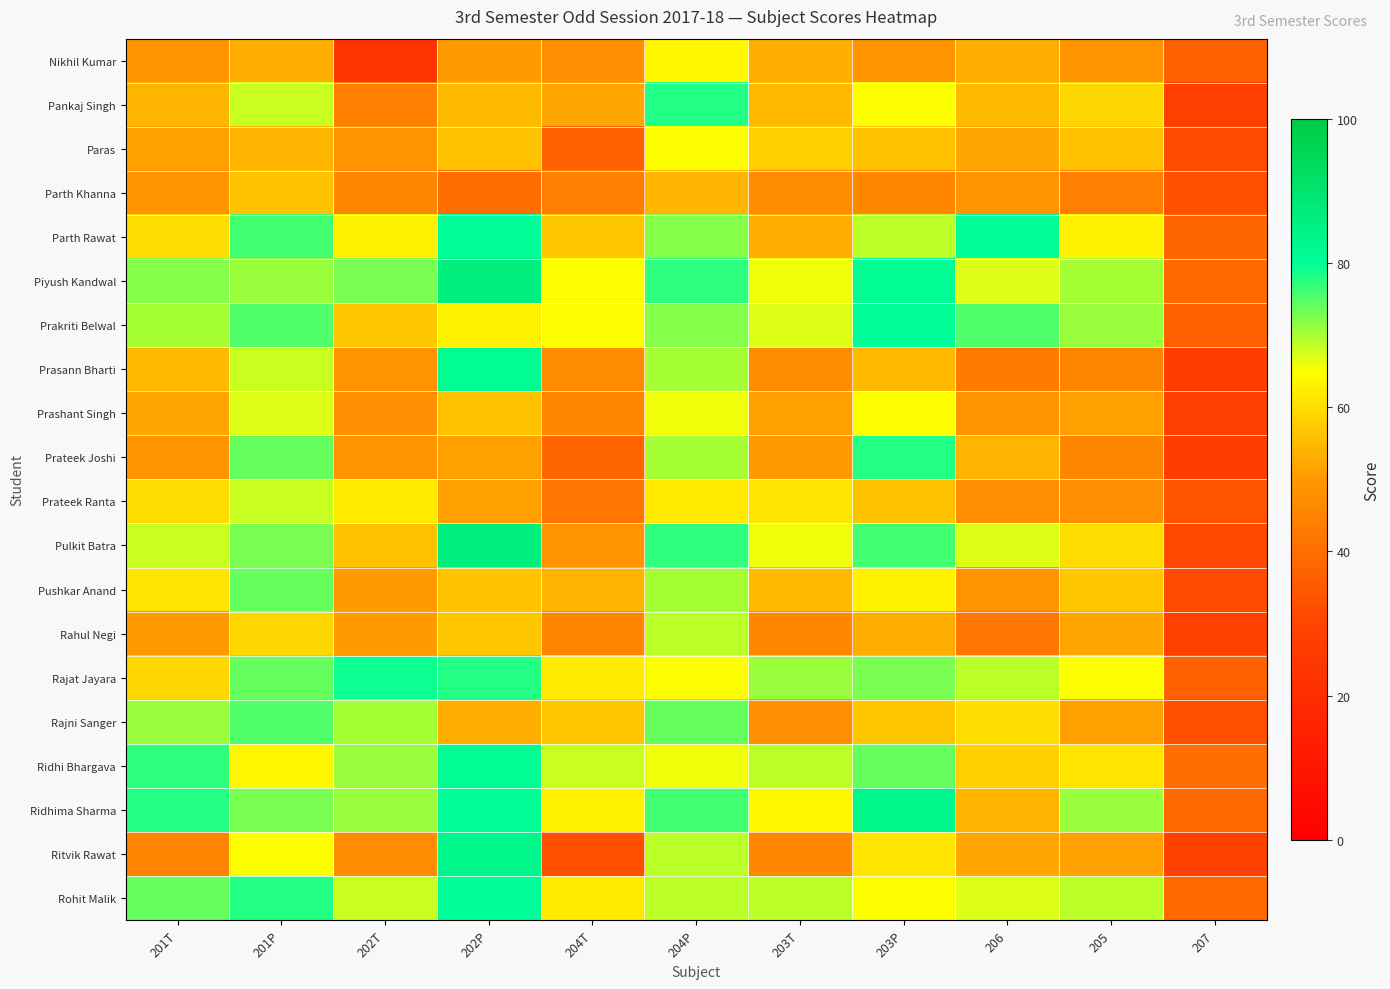

Reading right to left, what are all the values shown in this chart?

Nikhil Kumar: 207=37	205=49	206=53	203P=49	203T=53	204P=64	204T=48	202P=50	202T=23	201P=53	201T=49
Pankaj Singh: 207=28	205=59	206=55	203P=65	203T=55	204P=78	204T=52	202P=55	202T=44	201P=68	201T=54
Paras: 207=32	205=56	206=52	203P=56	203T=58	204P=65	204T=37	202P=56	202T=49	201P=54	201T=51
Parth Khanna: 207=33	205=44	206=49	203P=46	203T=47	204P=54	204T=44	202P=40	202T=46	201P=56	201T=49
Parth Rawat: 207=38	205=63	206=80	203P=69	203T=53	204P=72	204T=57	202P=80	202T=63	201P=76	201T=60
Piyush Kandwal: 207=39	205=70	206=67	203P=81	203T=66	204P=77	204T=65	202P=86	202T=73	201P=71	201T=72
Prakriti Belwal: 207=37	205=71	206=75	203P=80	203T=67	204P=72	204T=65	202P=63	202T=57	201P=75	201T=70
Prasann Bharti: 207=27	205=46	206=43	203P=55	203T=47	204P=70	204T=47	202P=81	202T=49	201P=68	201T=55
Prashant Singh: 207=28	205=51	206=49	203P=65	203T=51	204P=66	204T=46	202P=56	202T=48	201P=67	201T=52
Prateek Joshi: 207=27	205=46	206=54	203P=78	203T=50	204P=70	204T=38	202P=51	202T=49	201P=74	201T=49
Prateek Ranta: 207=34	205=48	206=48	203P=56	203T=61	204P=62	204T=42	202P=51	202T=62	201P=68	201T=60
Pulkit Batra: 207=31	205=60	206=67	203P=76	203T=66	204P=77	204T=49	202P=86	202T=56	201P=73	201T=68
Pushkar Anand: 207=32	205=57	206=49	203P=63	203T=55	204P=70	204T=54	202P=56	202T=50	201P=74	201T=61
Rahul Negi: 207=29	205=52	206=42	203P=53	203T=46	204P=69	204T=45	202P=57	202T=50	201P=59	201T=50
Rajat Jayara: 207=37	205=65	206=69	203P=73	203T=71	204P=65	204T=62	202P=78	202T=79	201P=74	201T=59
Rajni Sanger: 207=33	205=51	206=60	203P=57	203T=48	204P=74	204T=57	202P=53	202T=70	201P=75	201T=71
Ridhi Bhargava: 207=40	205=61	206=58	203P=74	203T=69	204P=66	204T=68	202P=81	202T=71	201P=64	201T=77
Ridhima Sharma: 207=39	205=71	206=54	203P=83	203T=64	204P=76	204T=63	202P=80	202T=71	201P=73	201T=78
Ritvik Rawat: 207=29	205=51	206=52	203P=61	203T=46	204P=69	204T=33	202P=83	202T=47	201P=65	201T=45
Rohit Malik: 207=39	205=69	206=67	203P=65	203T=69	204P=69	204T=62	202P=80	202T=68	201P=78	201T=74